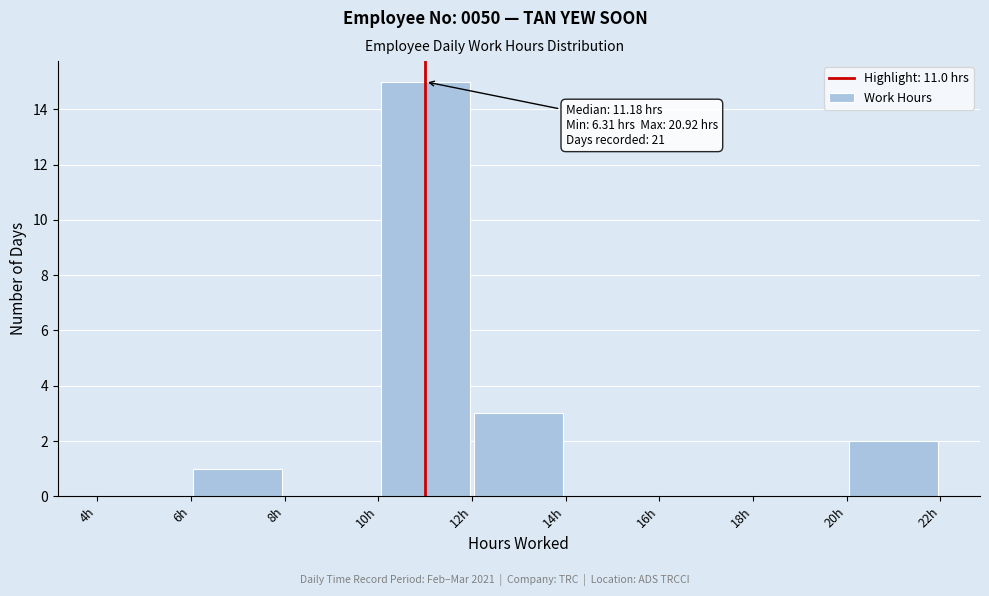

Over which range of the x-axis is the bar tallest?

10 to 12